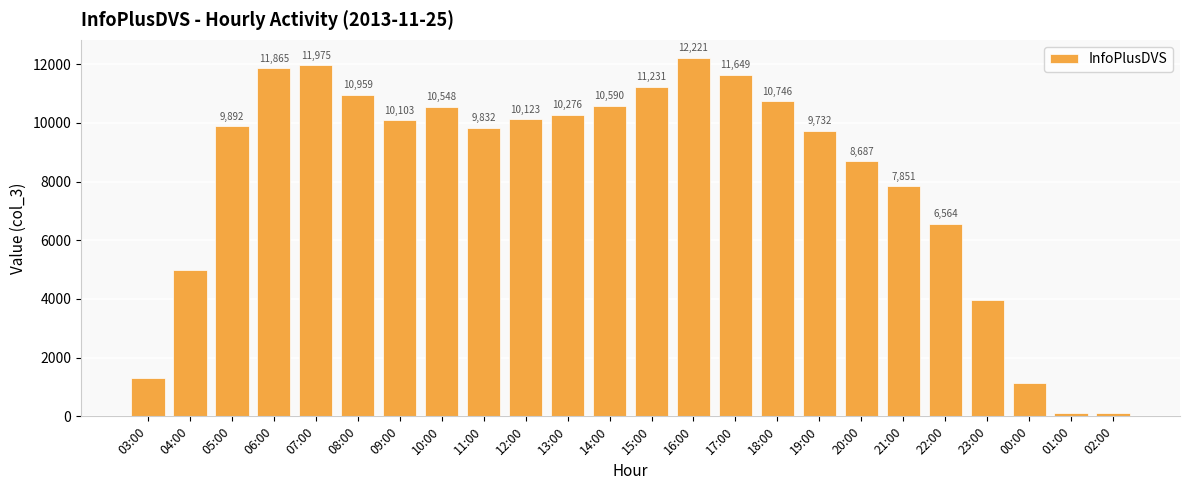

The value at 17:00 is 11649. True or false?

True